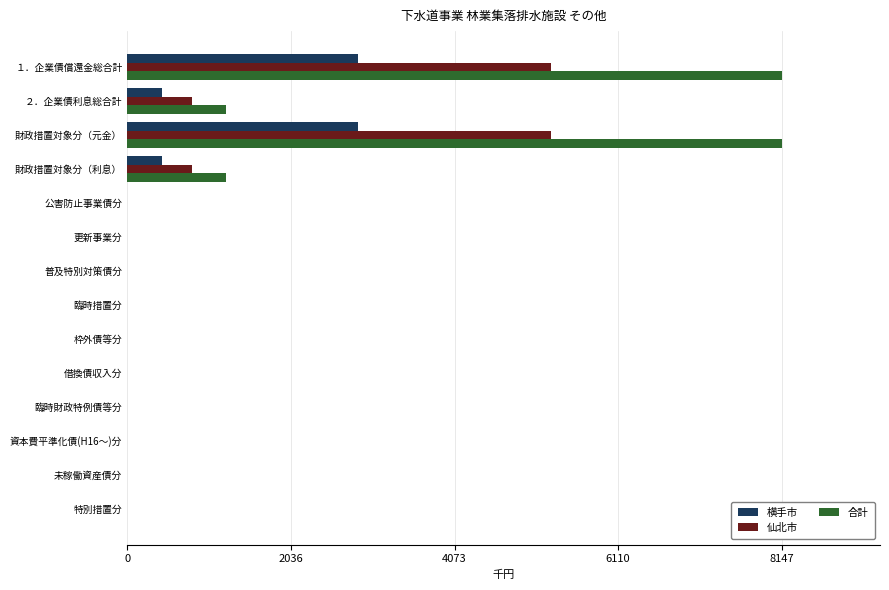

Which series has the largest total across all categories?

合計